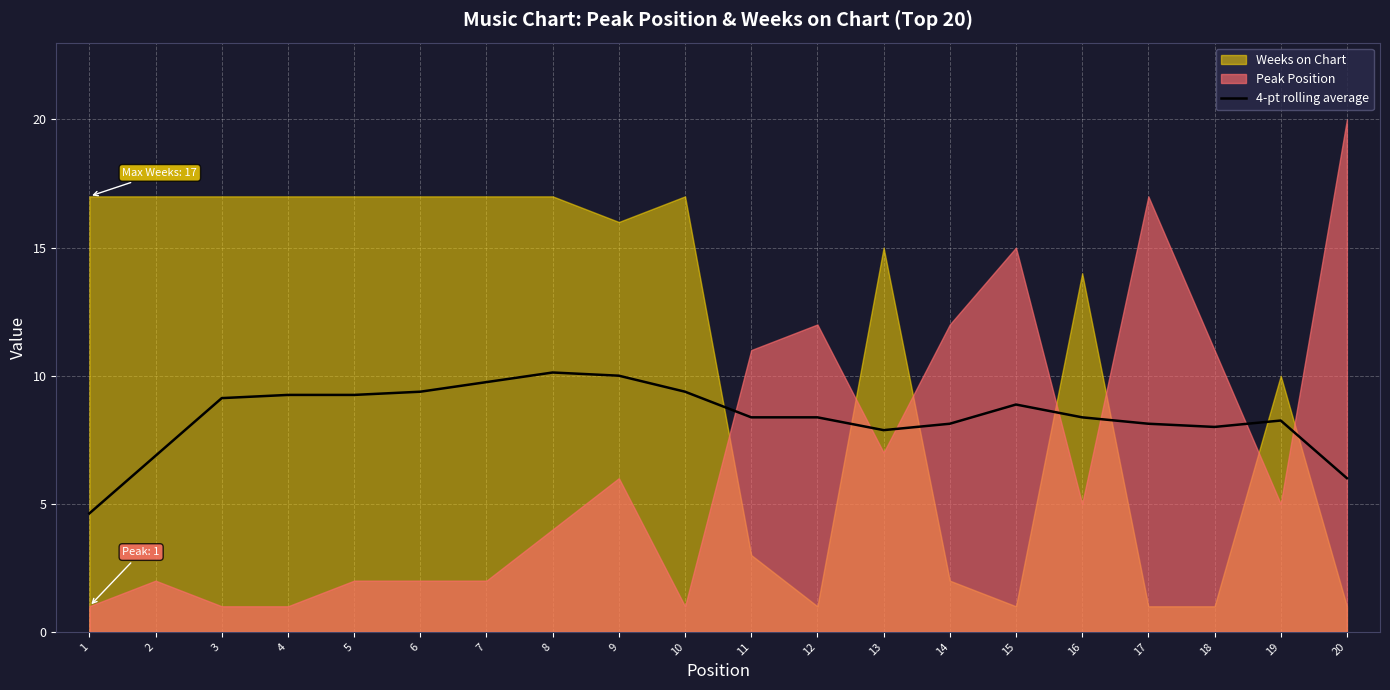

What is the difference between the maximum and second lowest values?

4.1